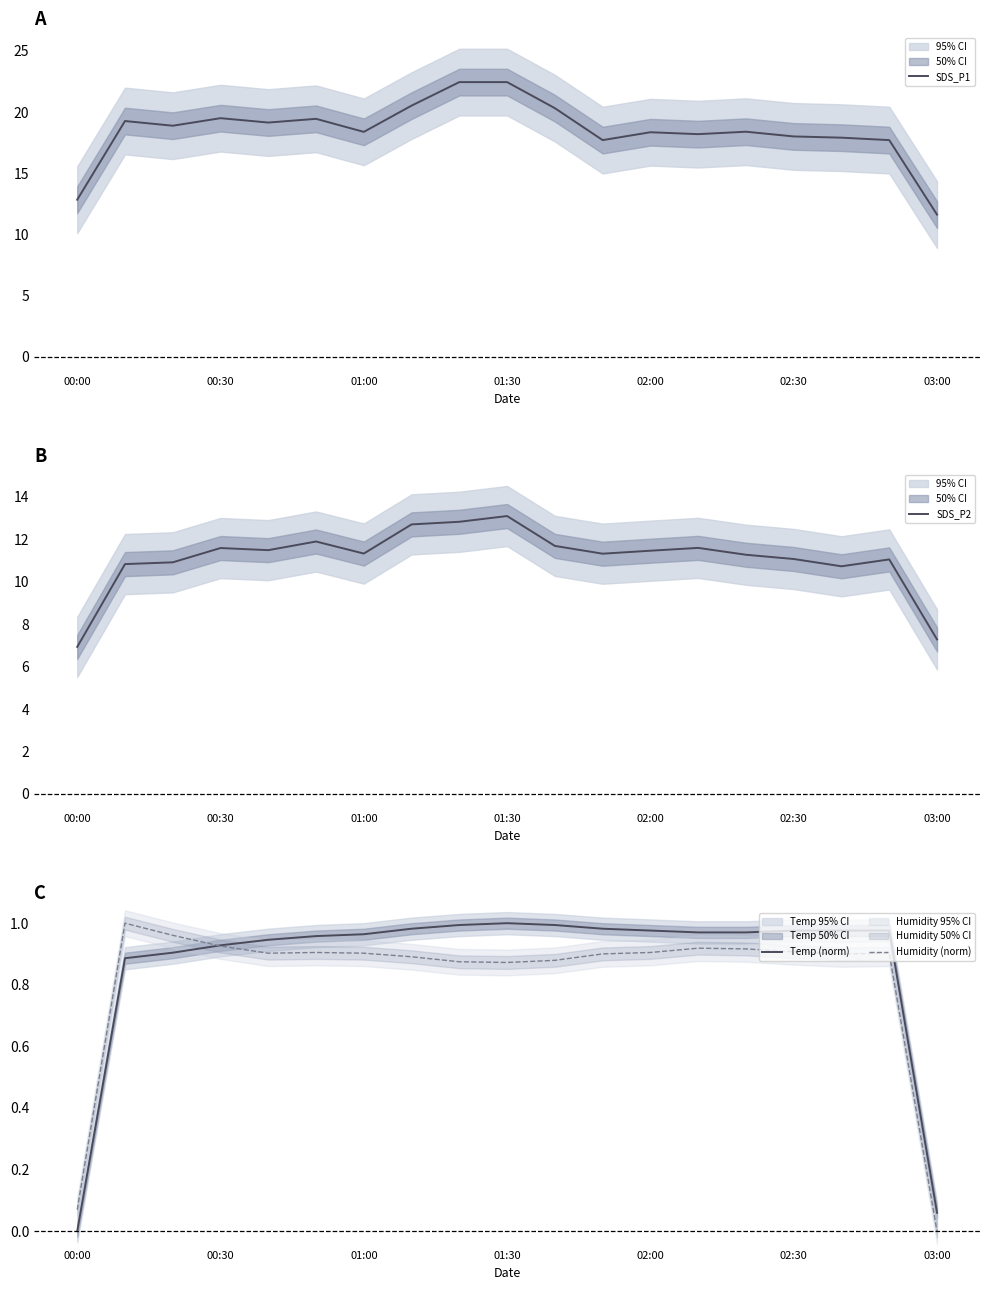

What position from the left is 14?

15